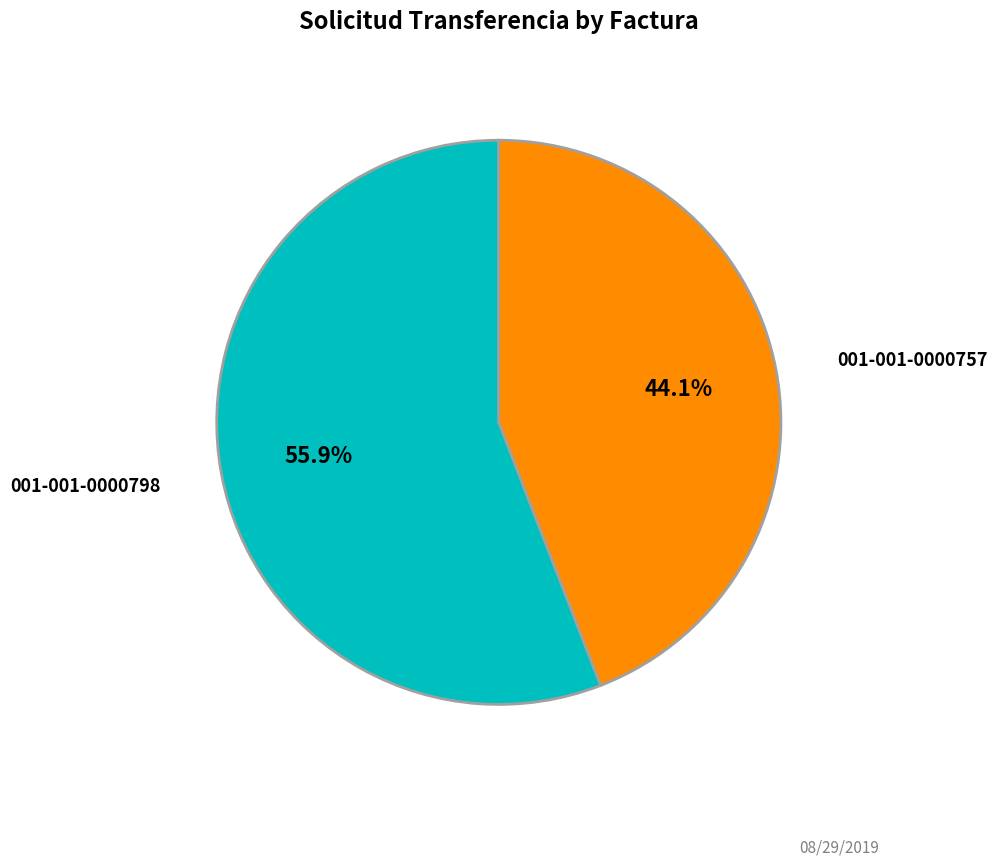

To the nearest percent, what is the average slice percentage?

50%